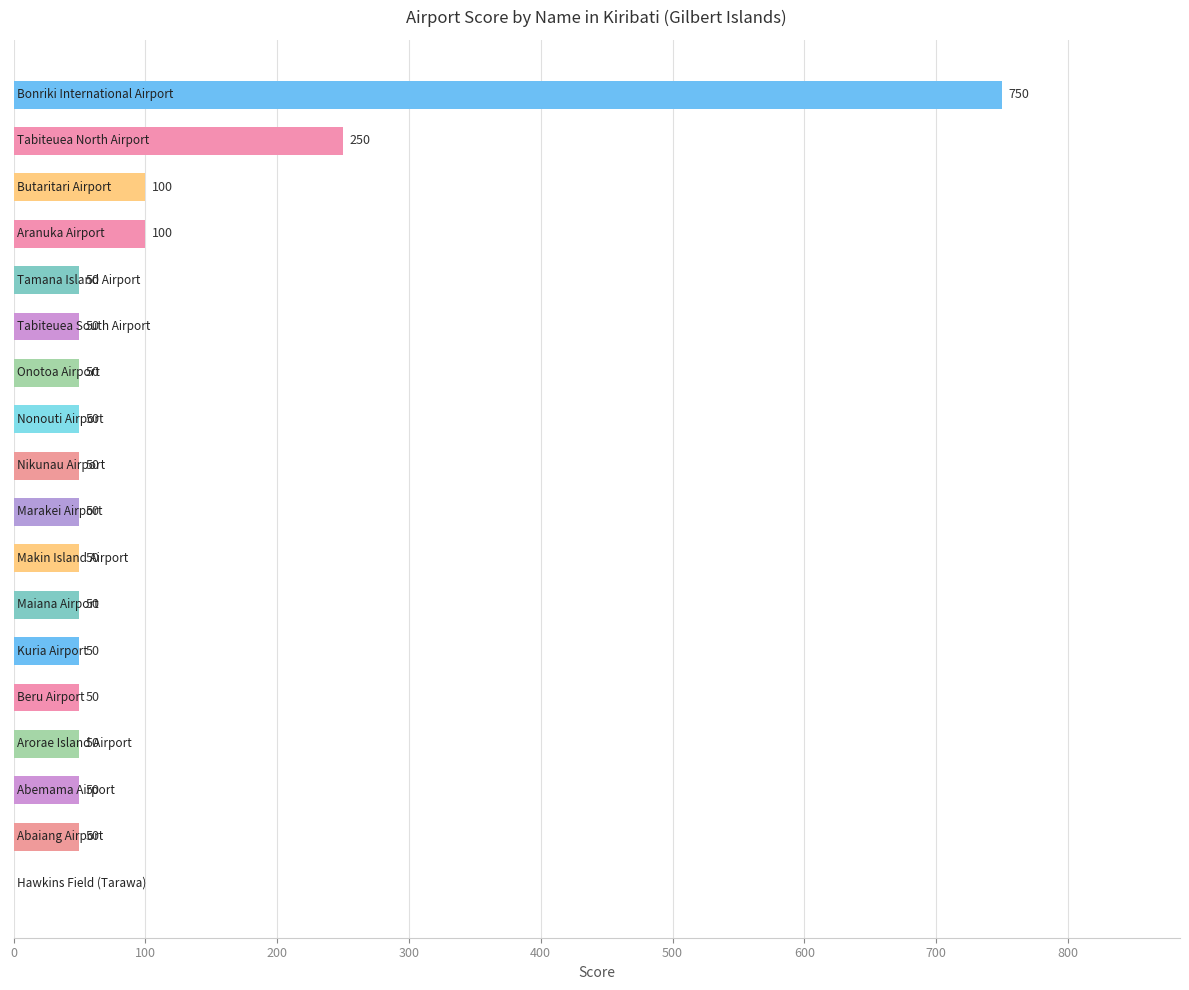

What is the maximum value shown in the chart?

750